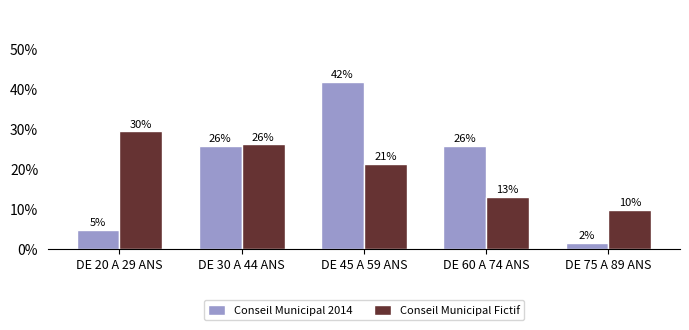

At how many categories does at least one series exceed 0?

5